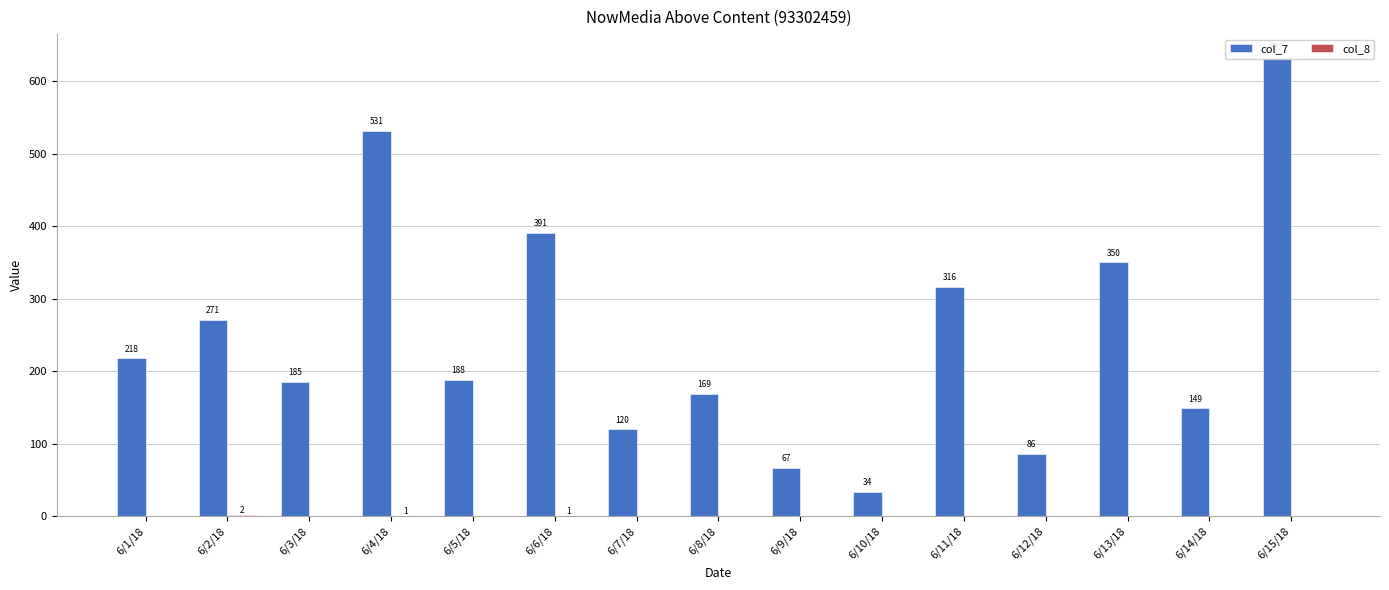

The col_7 series shows 227 at 6/8/18. True or false?

False